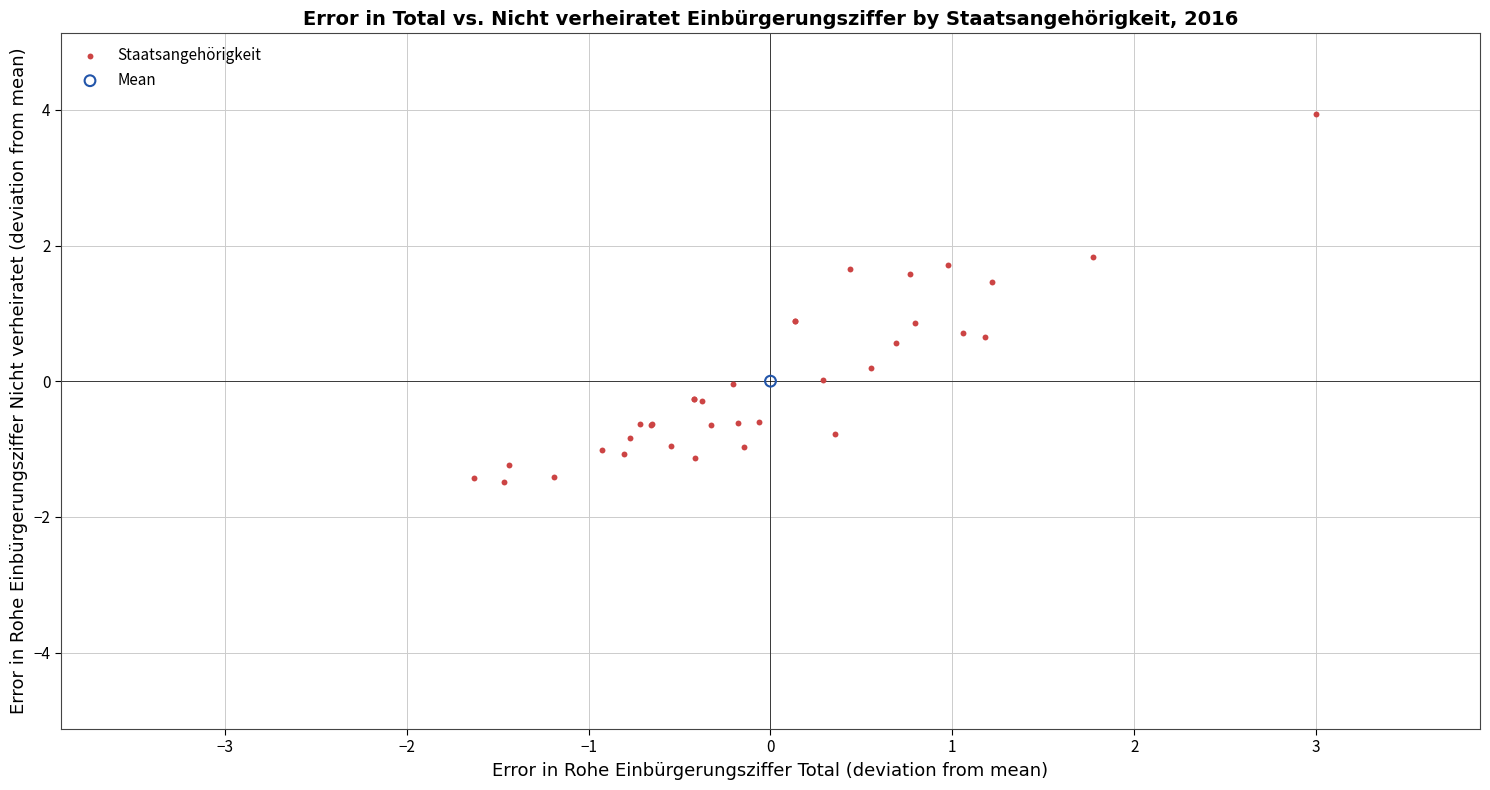

What are all the series names shown in the legend?

Staatsangehörigkeit, Mean